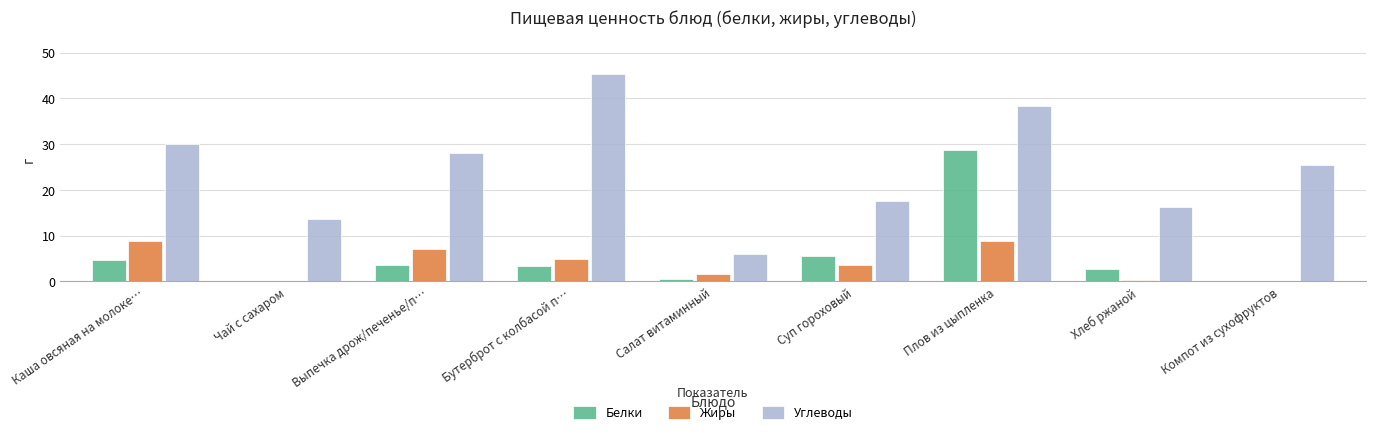

The value of Жиры at Бутерброт с колбасой п… is 7.9. True or false?

False